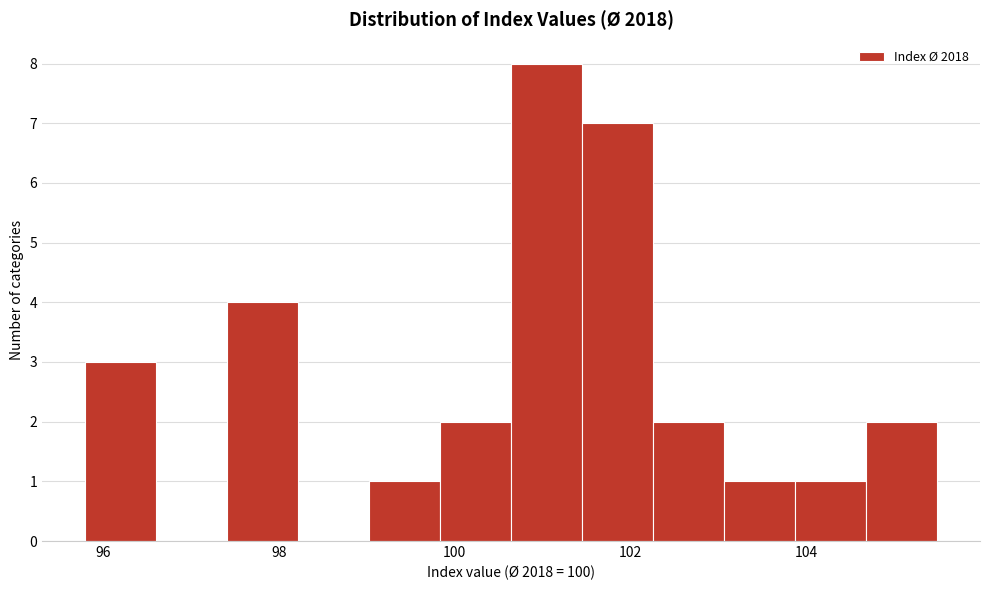

Reading left to right, transcribe this chart: for each bar, give the range it covers on the x-axis and its height. Neither the bar edges nor the heights are printed on the chart, so give them approximately, as read against the axes.

95.8 to 96.6: 3
96.6 to 97.4: 0
97.4 to 98.2: 4
98.2 to 99.0: 0
99.0 to 99.8: 1
99.8 to 100.6: 2
100.6 to 101.4: 8
101.4 to 102.2: 7
102.2 to 103.0: 2
103.0 to 103.8: 1
103.8 to 104.6: 1
104.6 to 105.4: 2